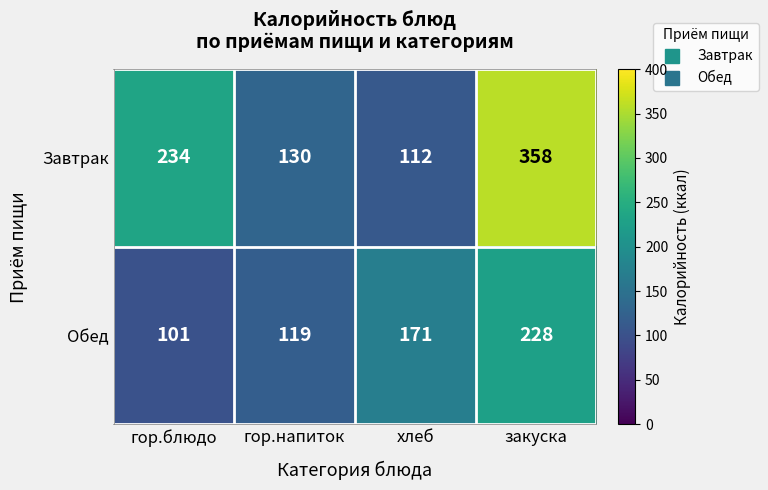

Rank the series by their average value, from lowest to highest.

Обед, Завтрак